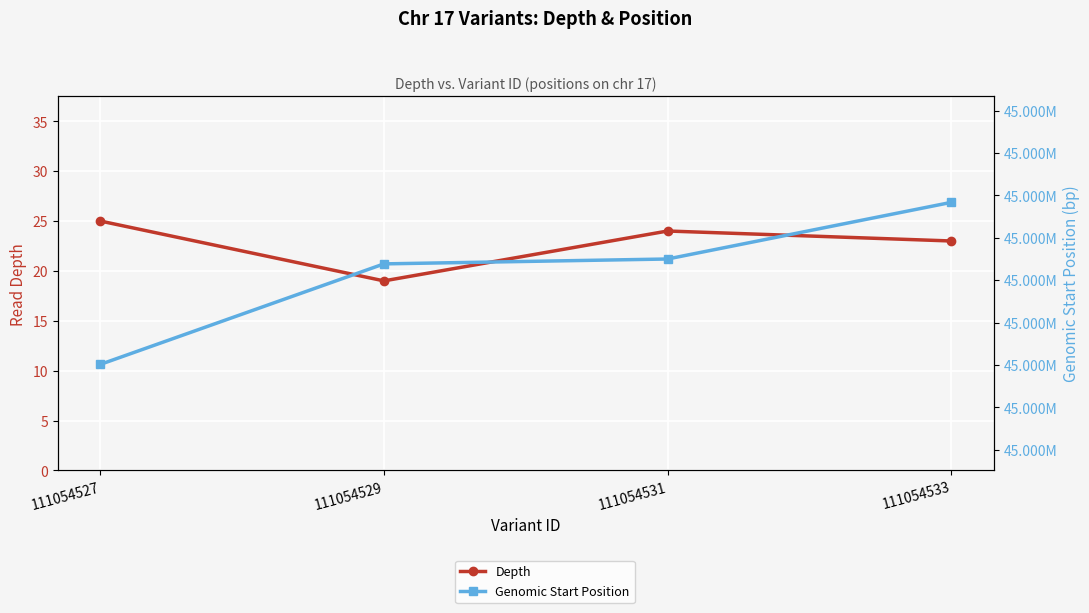

What is the difference between the Genomic Start Position values at 111054529 and 111054533?

2900